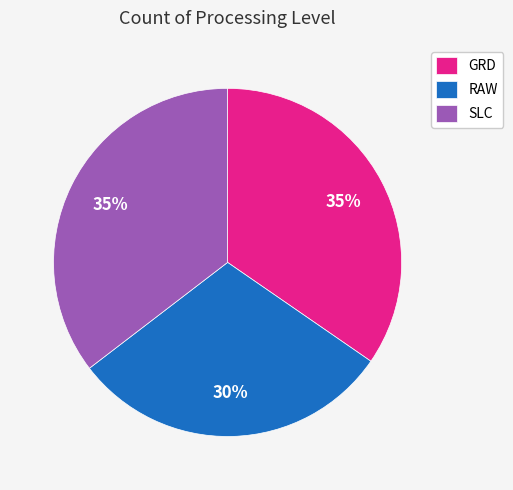

To the nearest percent, what percentage of the pie is RAW?

30%